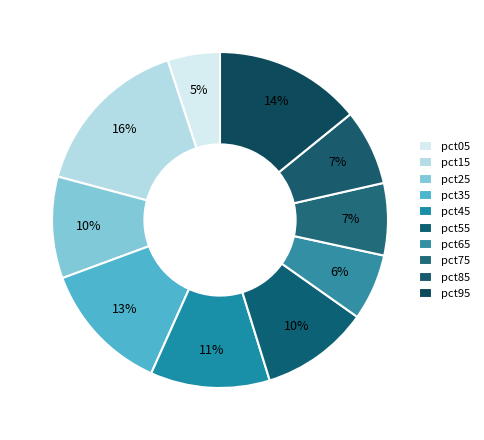

To the nearest percent, what is the difference between the pct95 and pct75 slice percentages?

7%